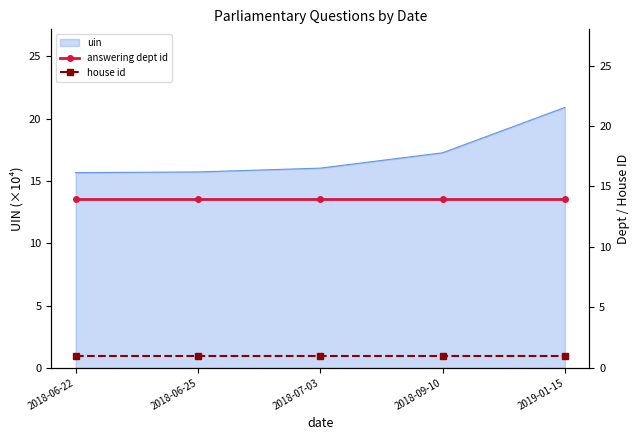

Is it true that uin equals 15.7 at 2018-06-25?

True